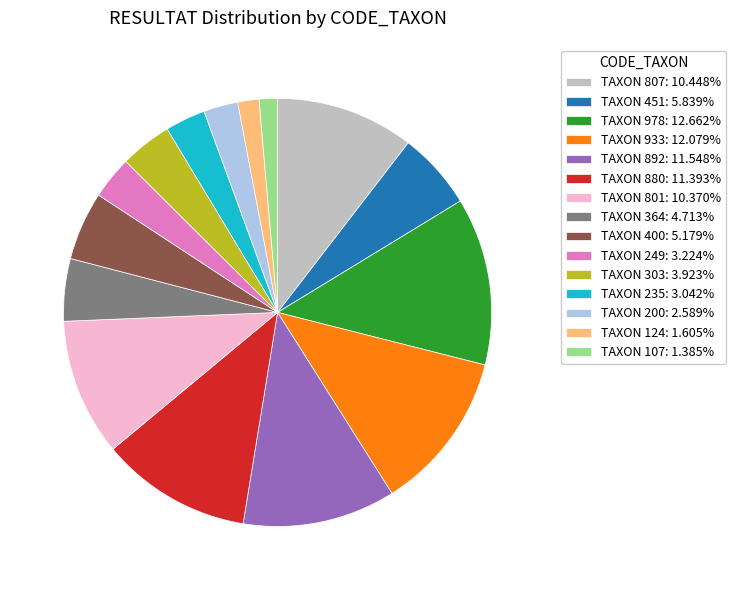

Do TAXON 249: 3.224% and TAXON 978: 12.662% together represent more than half of the pie?

No